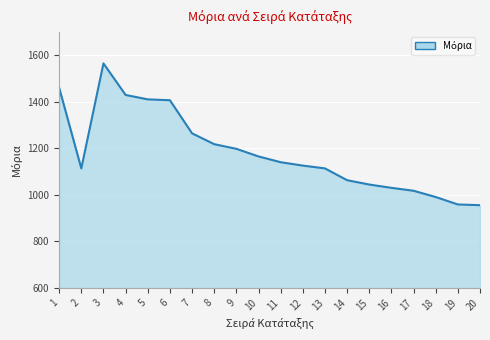

What is the difference between the maximum and second lowest values?

607.0